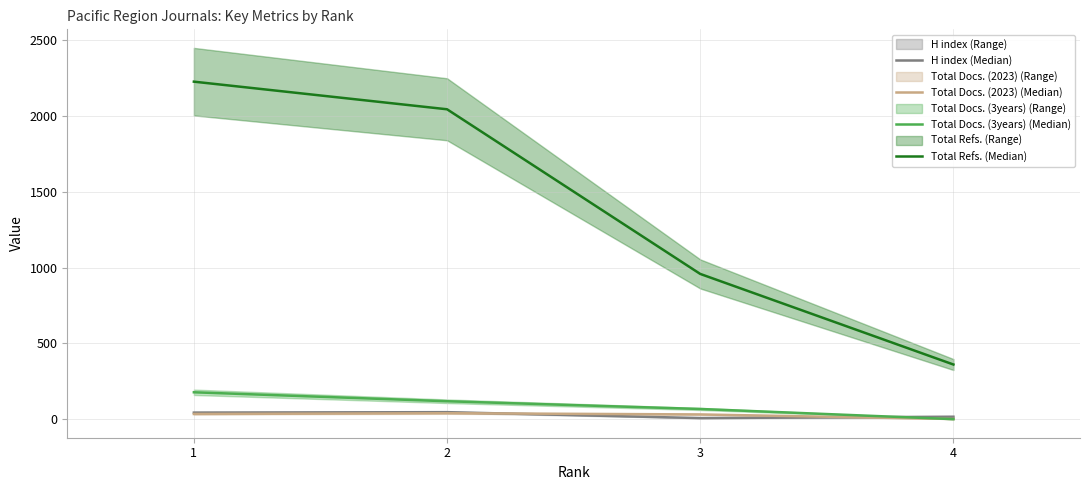

List the labels in order of Total Docs. (3years) (Median) value, largest first.

1, 2, 3, 4